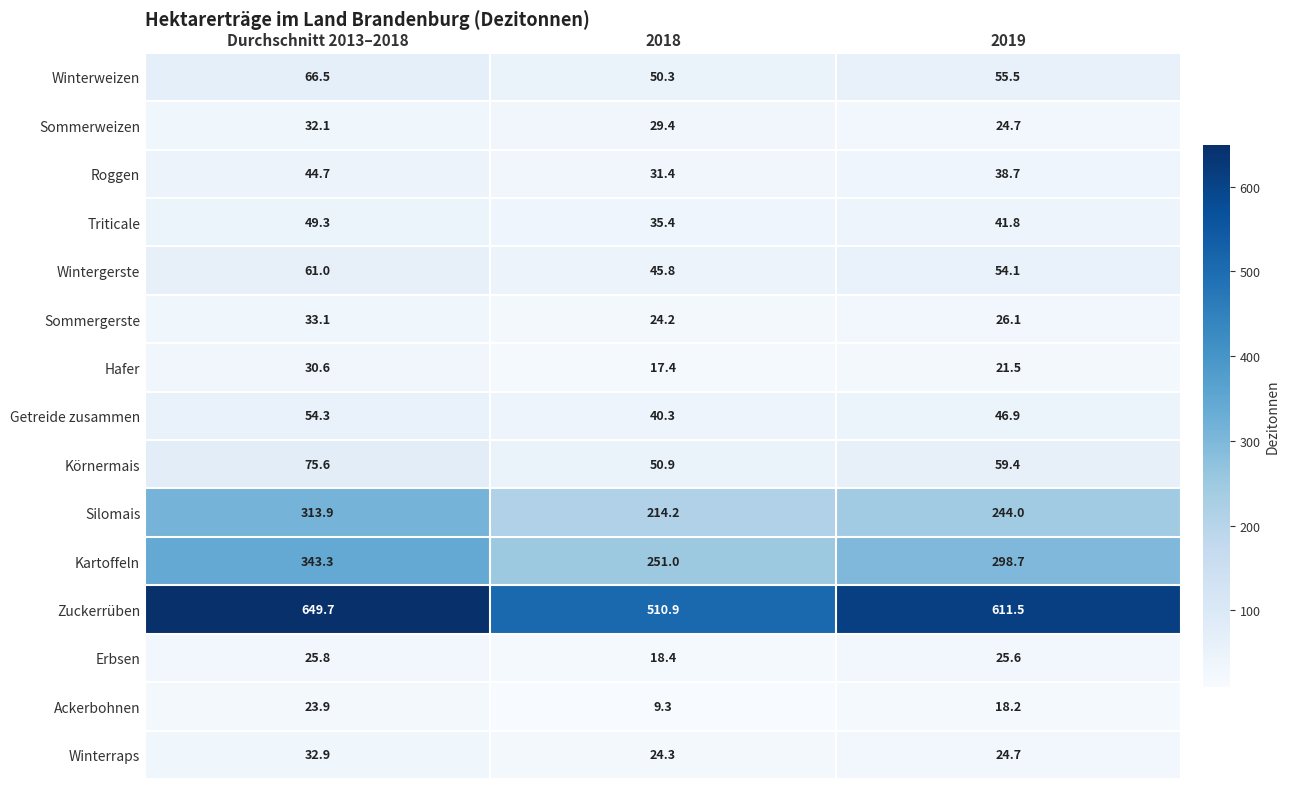

At which label does Zuckerrüben first exceed 611?

Durchschnitt 2013–2018